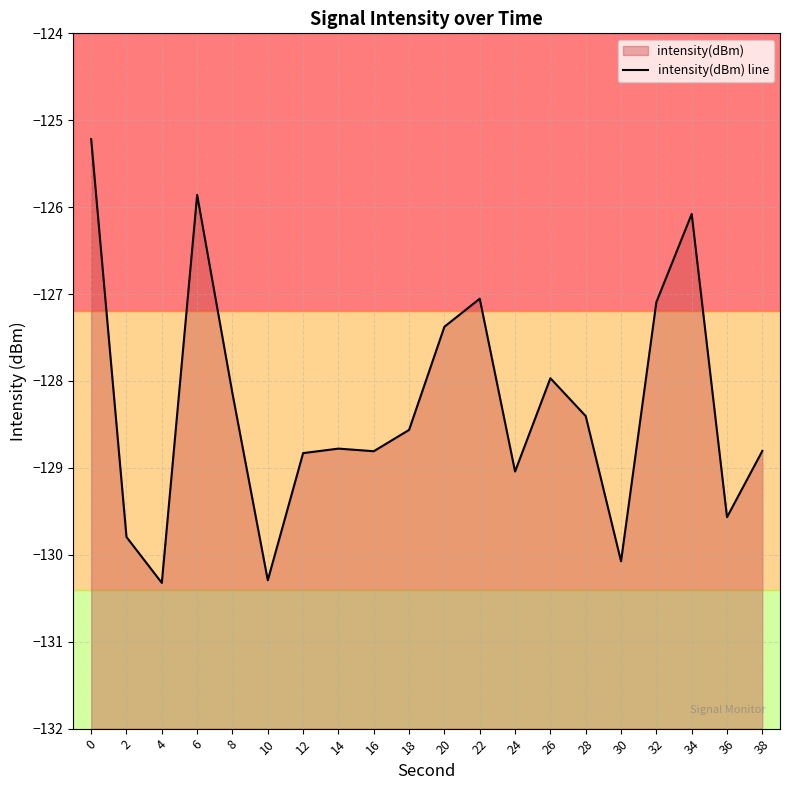

Rank the categories by value from lowest to highest.

4, 10, 30, 2, 36, 24, 12, 16, 38, 14, 18, 28, 8, 26, 20, 32, 22, 34, 6, 0